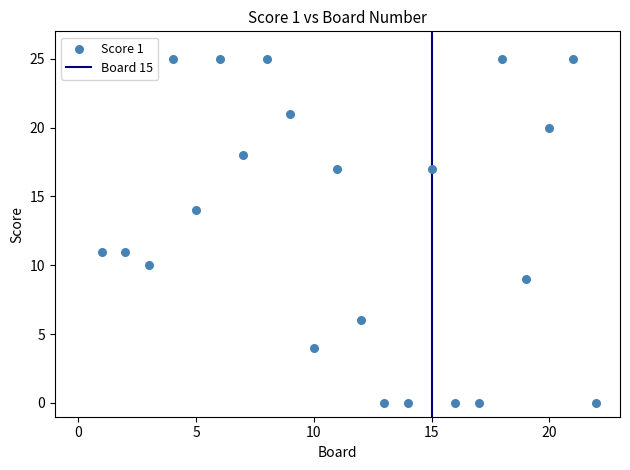

What is the range of X values (max minus min)?

21